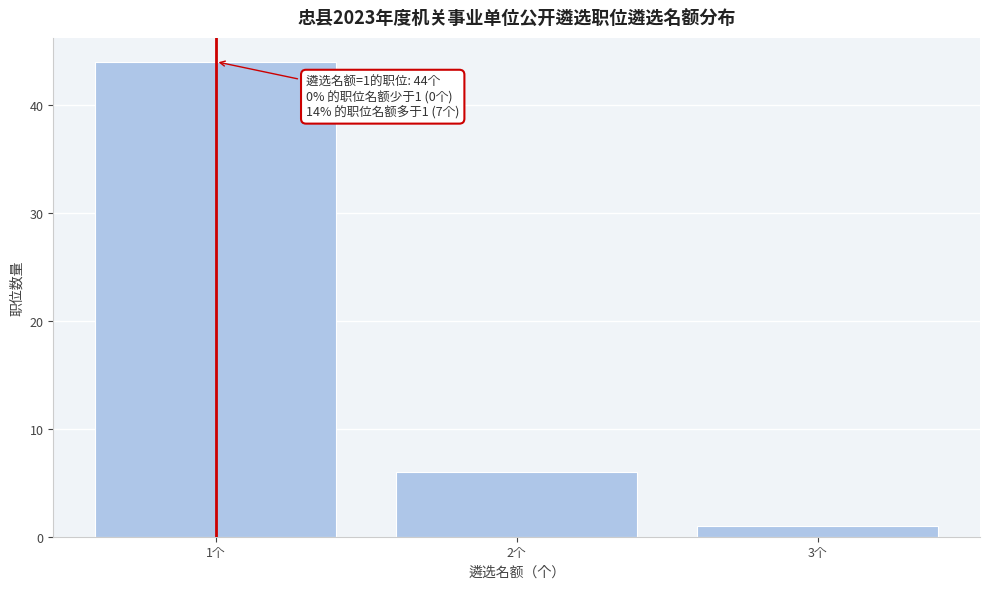

Reading left to right, list all the values displayed in this chart.

1个=44	2个=6	3个=1